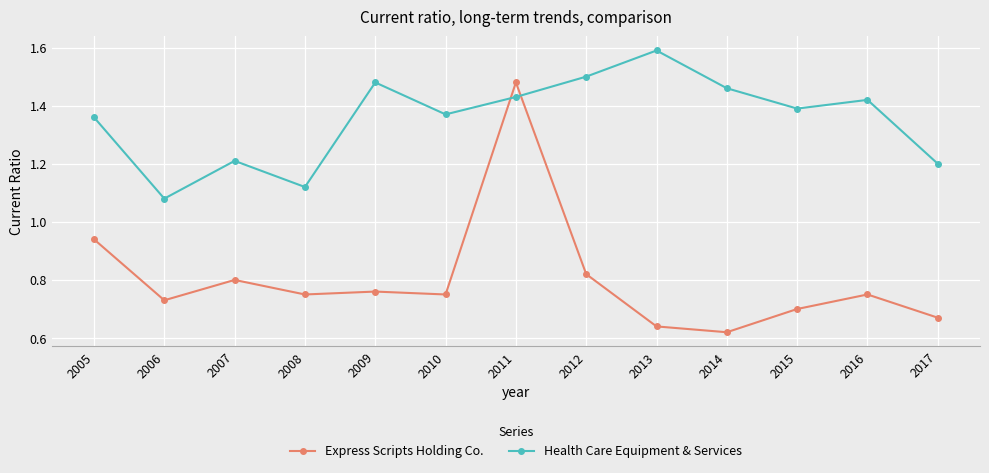

Which series changed the most between 2007 and 2017?

Express Scripts Holding Co.